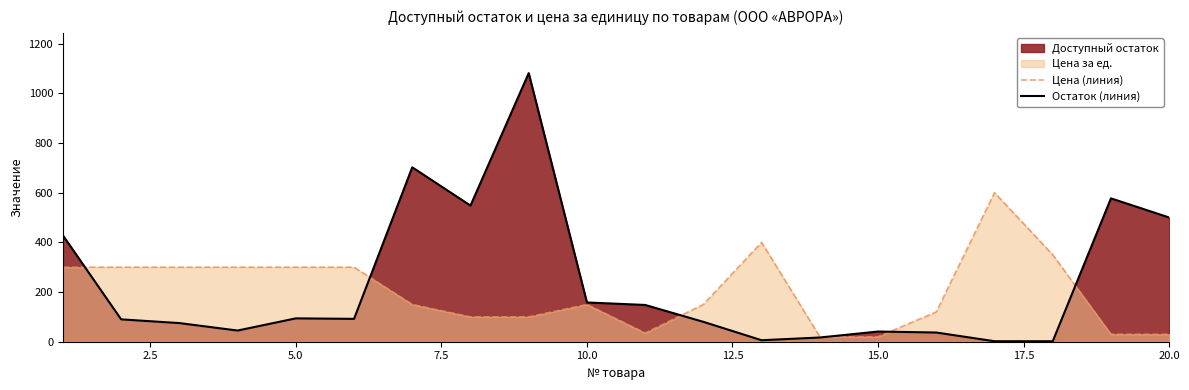

Which series has the widest spread of values?

Остаток (линия)